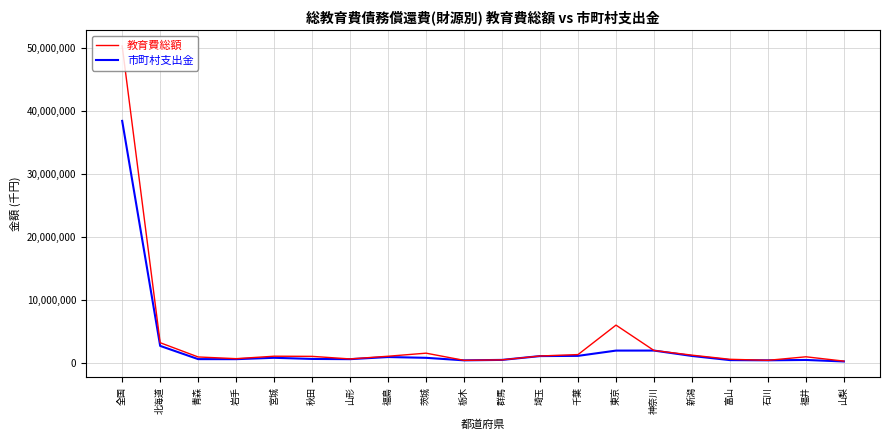

Which series has the widest spread of values?

教育費総額